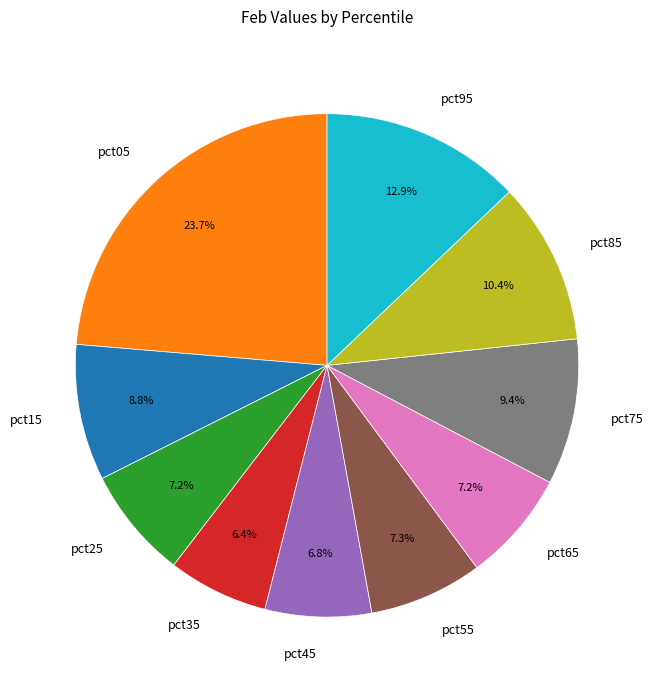

Combined, do pct75 and pct25 account for over 50%?

No